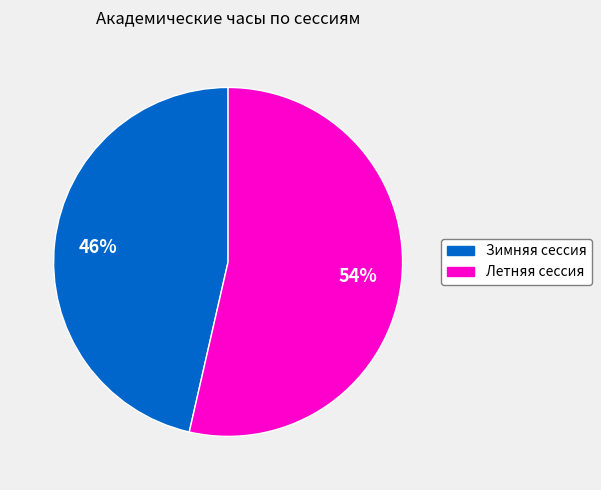

Combined, do Летняя сессия and Зимняя сессия account for over 50%?

Yes